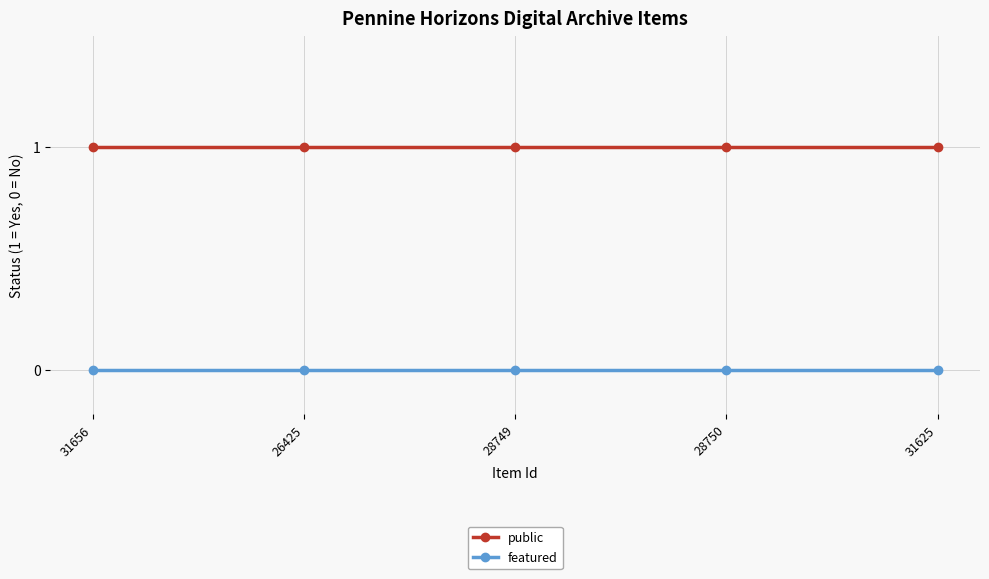

What are all the series names shown in the legend?

public, featured